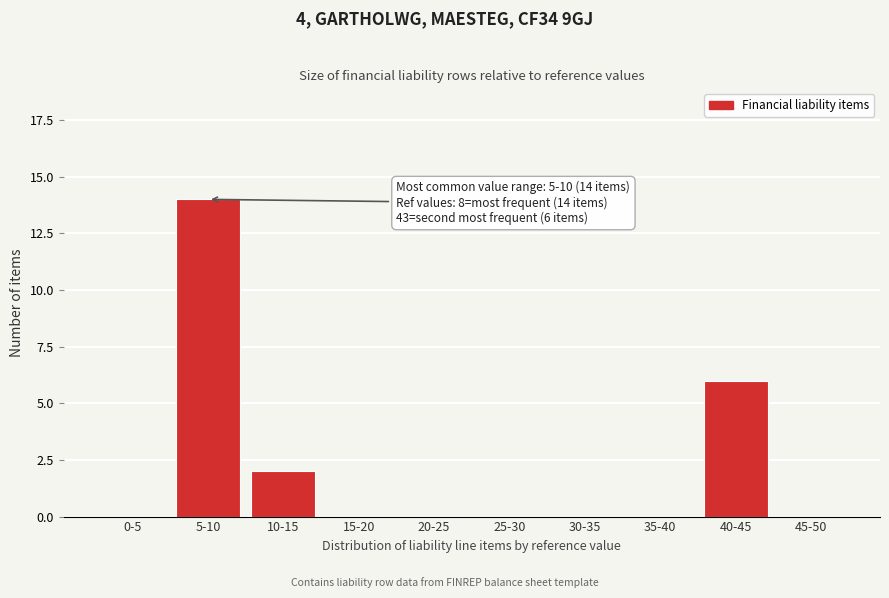

Reading left to right, extract all data points from this chart.

0-5=0	5-10=14	10-15=2	15-20=0	20-25=0	25-30=0	30-35=0	35-40=0	40-45=6	45-50=0